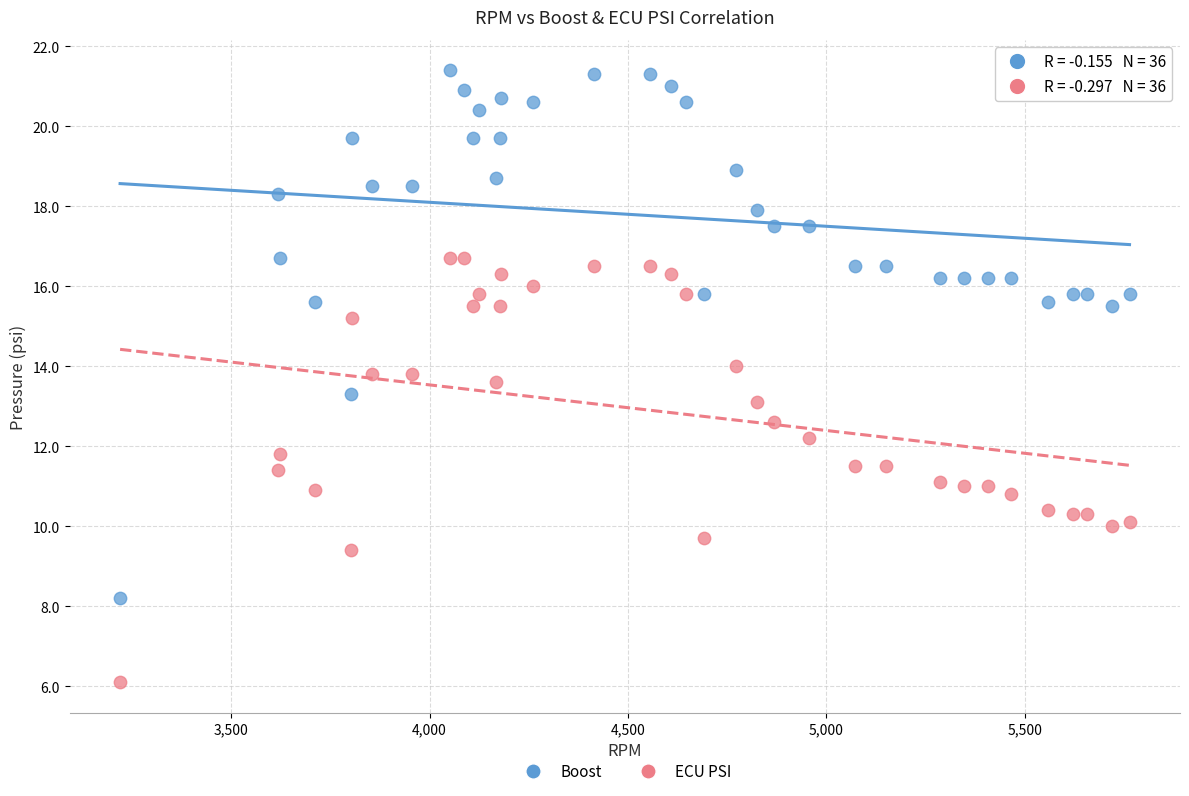

Which series contains the lowest Y value?

ECU PSI